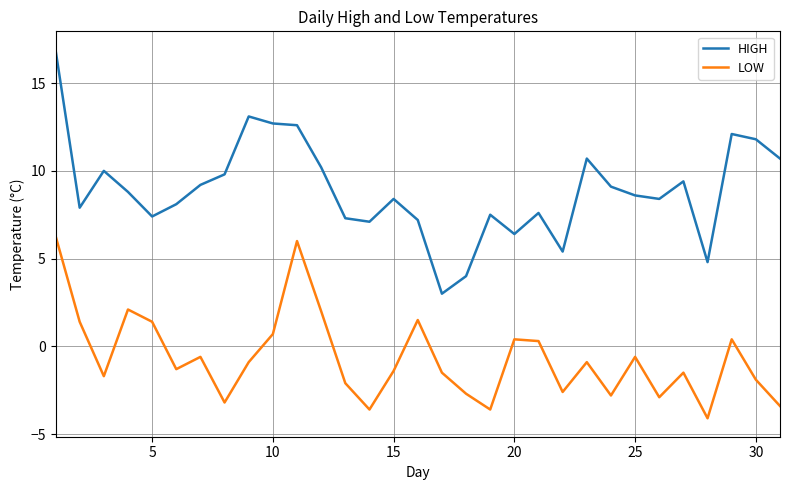

What are all the series names shown in the legend?

HIGH, LOW